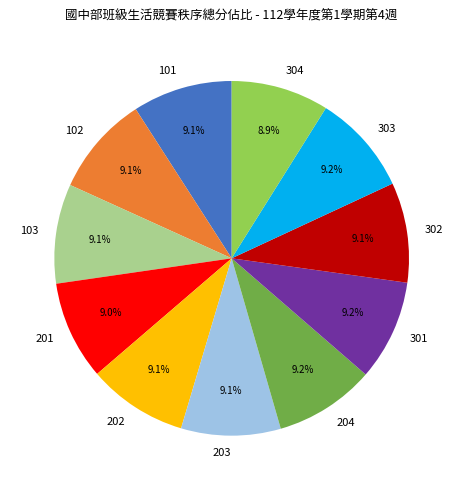

What is the ratio of the value at 304 to the value at 103?

1.0